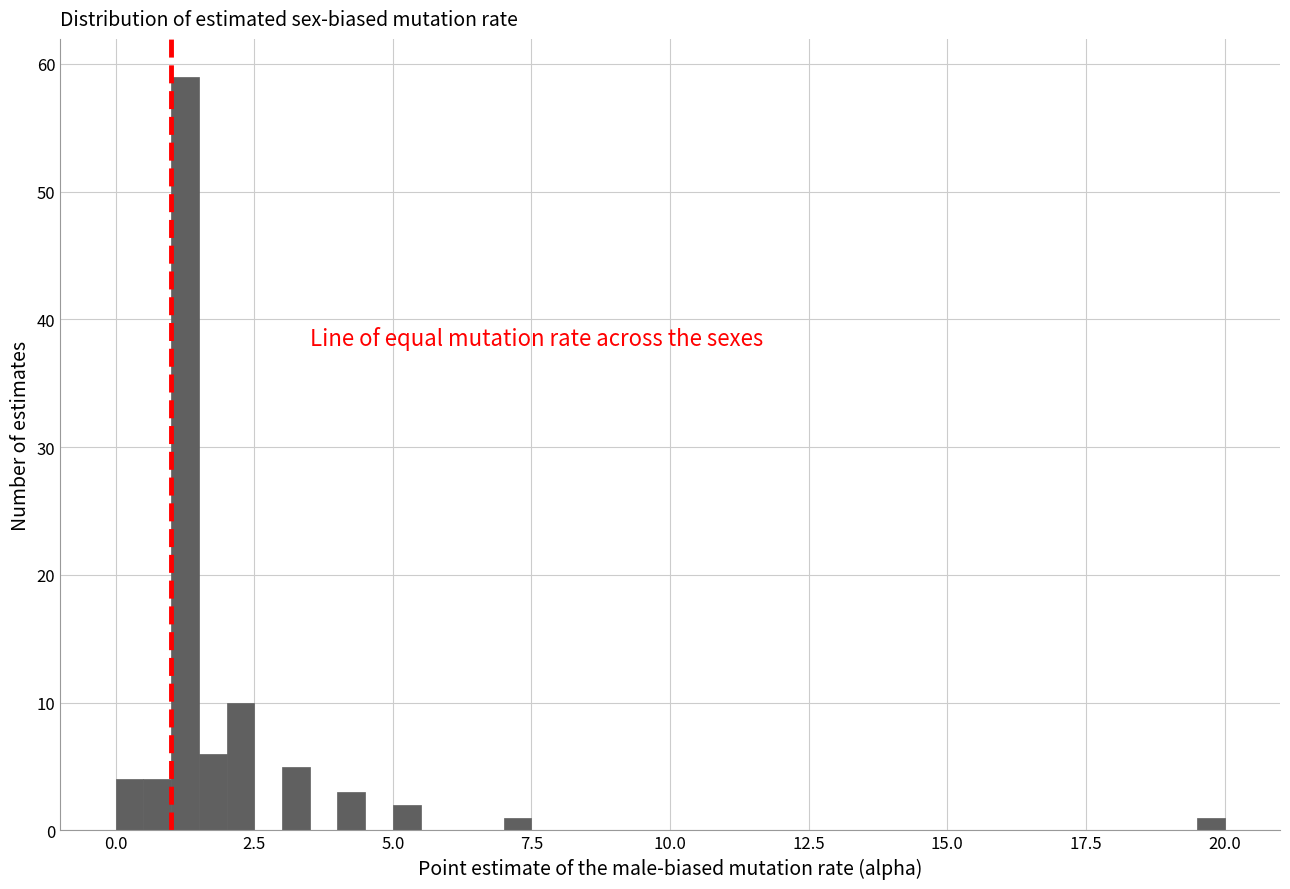

Around what value on the x-axis is the tallest bar? Give the approximate position of its centre, as read against the axis.

1.5